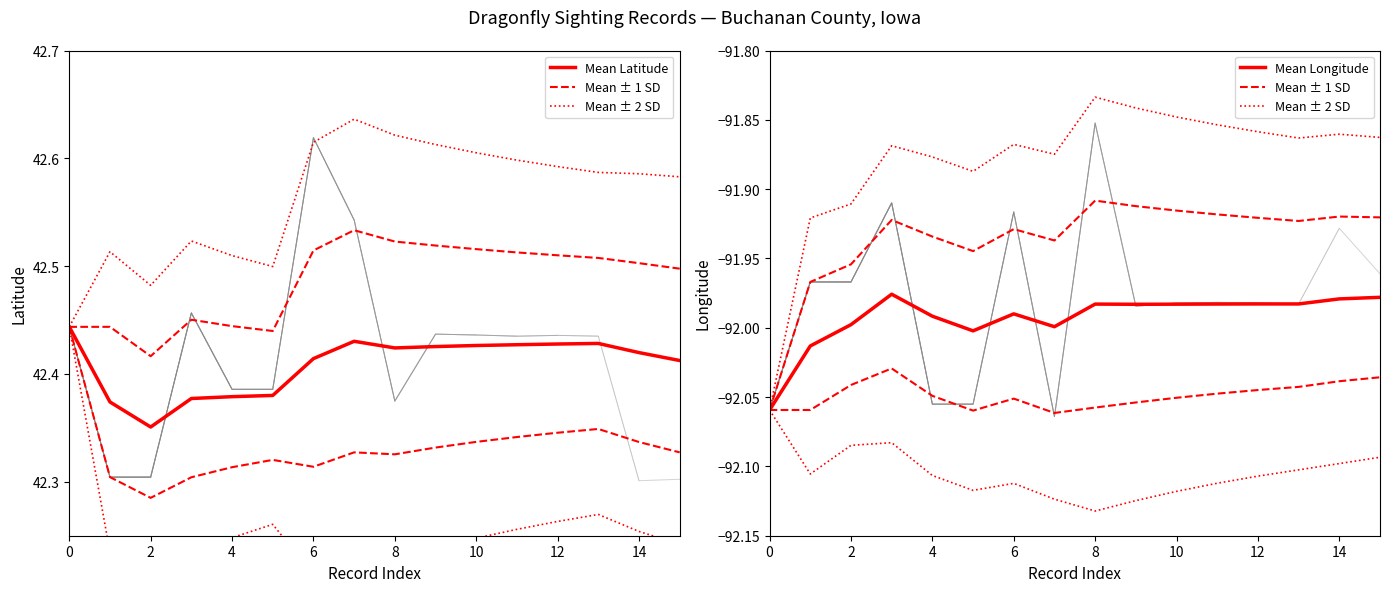

In Mean Latitude, how many points are higher than both neighbors (excluding endpoints)?

2